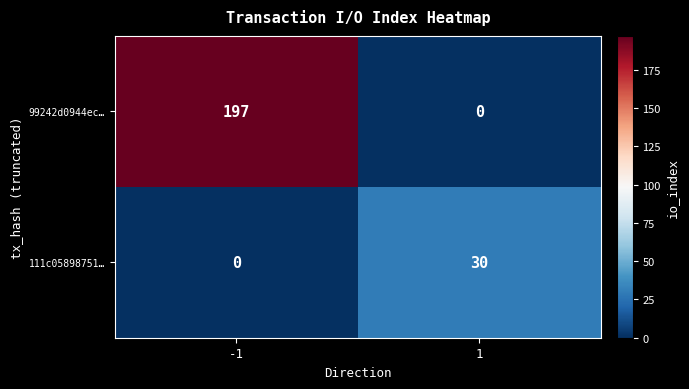

How many data points in 111c05898751… are less than 30?

1